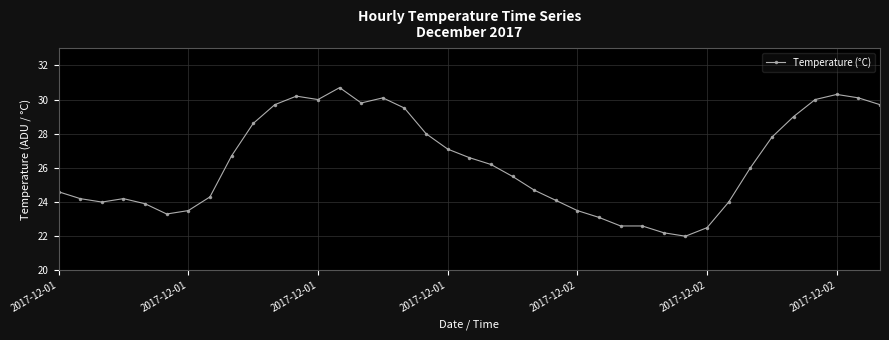

What is the maximum value shown in the chart?

30.7